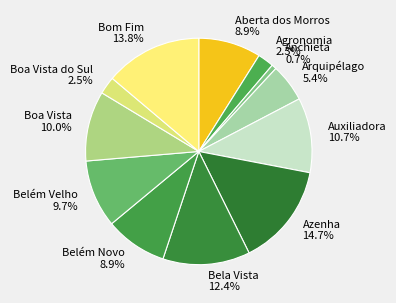

What is the ratio of the value at Azenha 14.7% to the value at Agronomia 2.3%?

6.4